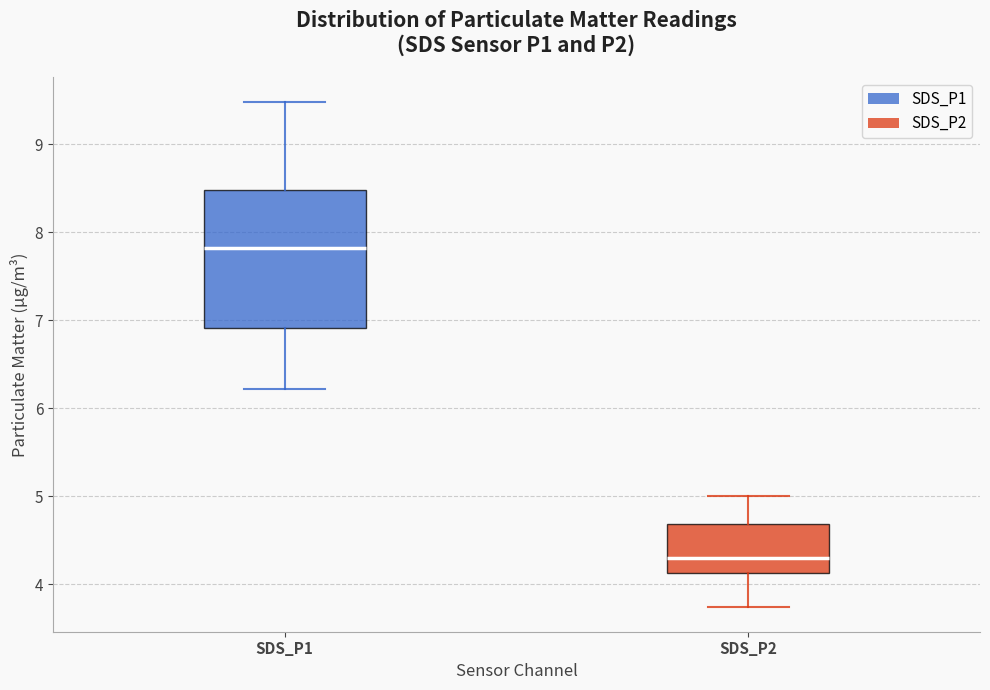

Reading left to right, read every box against the y-axis: the position of its median line, the range the box covers, and the ends of its whiskers. The values are not printed on the chart, so give them approximately, as read against the axis.

SDS_P1: median 7.8, box 6.9 to 8.5, whiskers 6.2 to 9.5
SDS_P2: median 4.3, box 4.1 to 4.7, whiskers 3.8 to 5.0